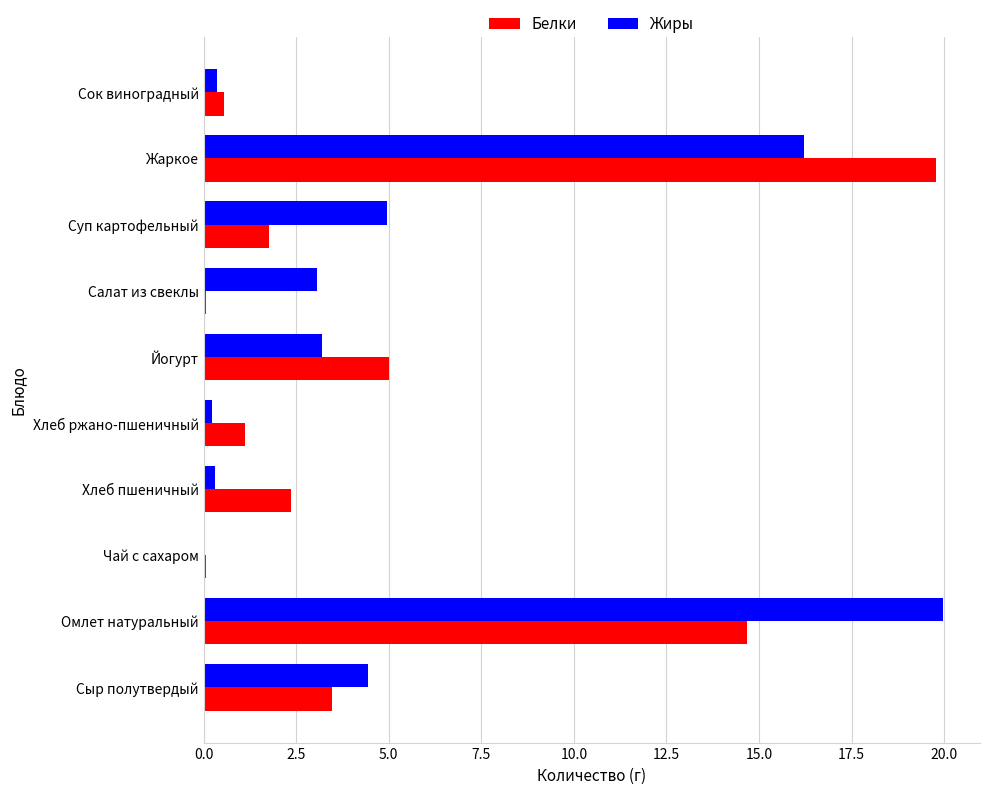

What value does the Жиры series have at Йогурт?

3.2